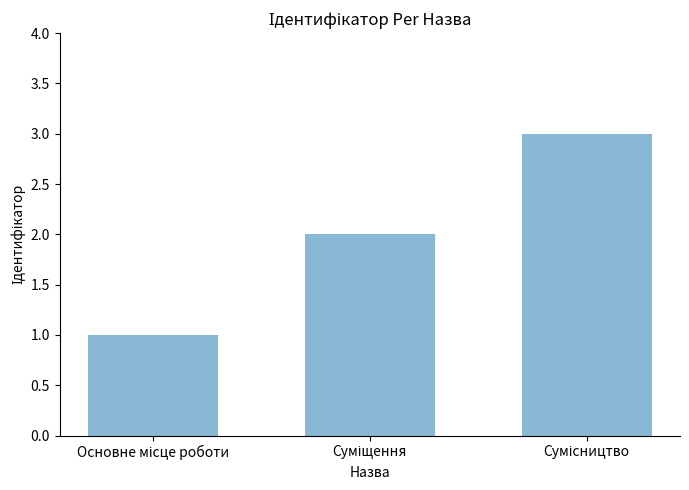

What is the sum of all values?

6